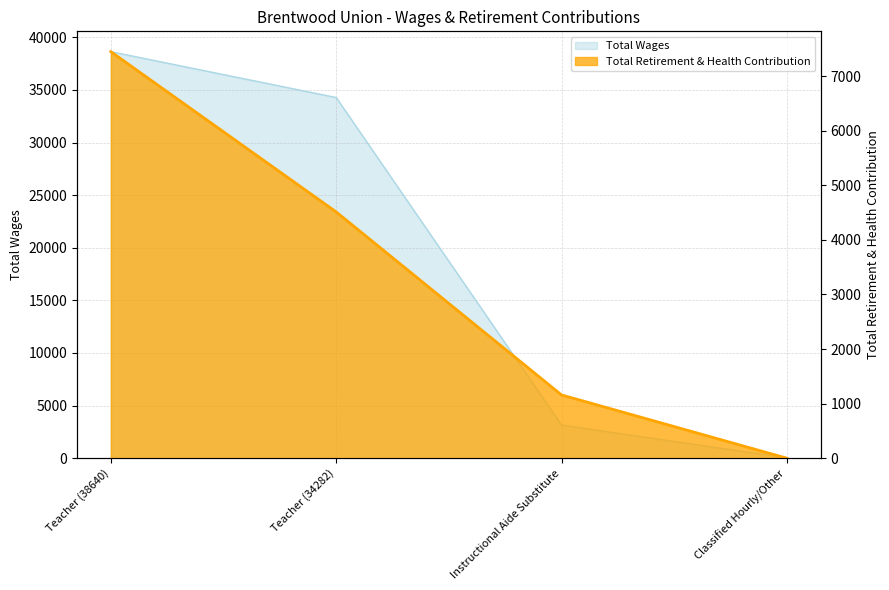

At how many categories does at least one series exceed 25353?

2